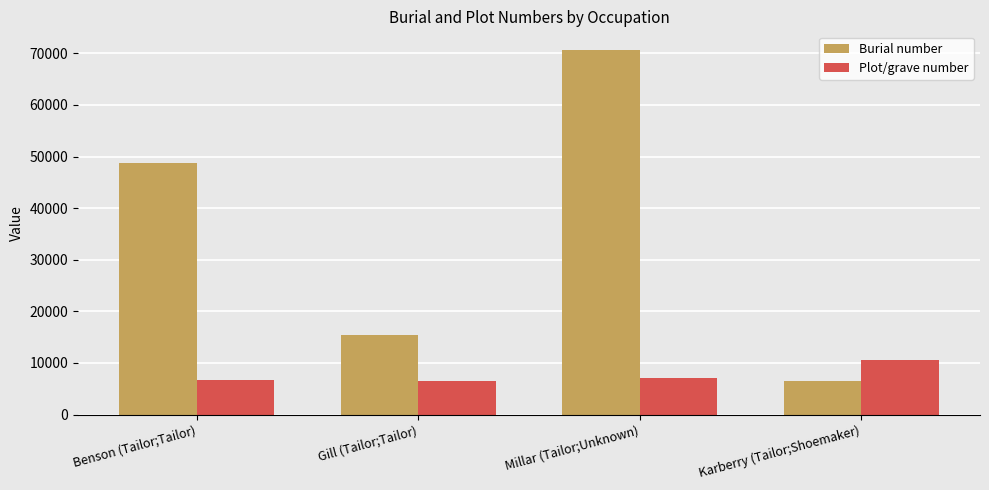

Read the Burial number value at Millar (Tailor;Unknown).

70717